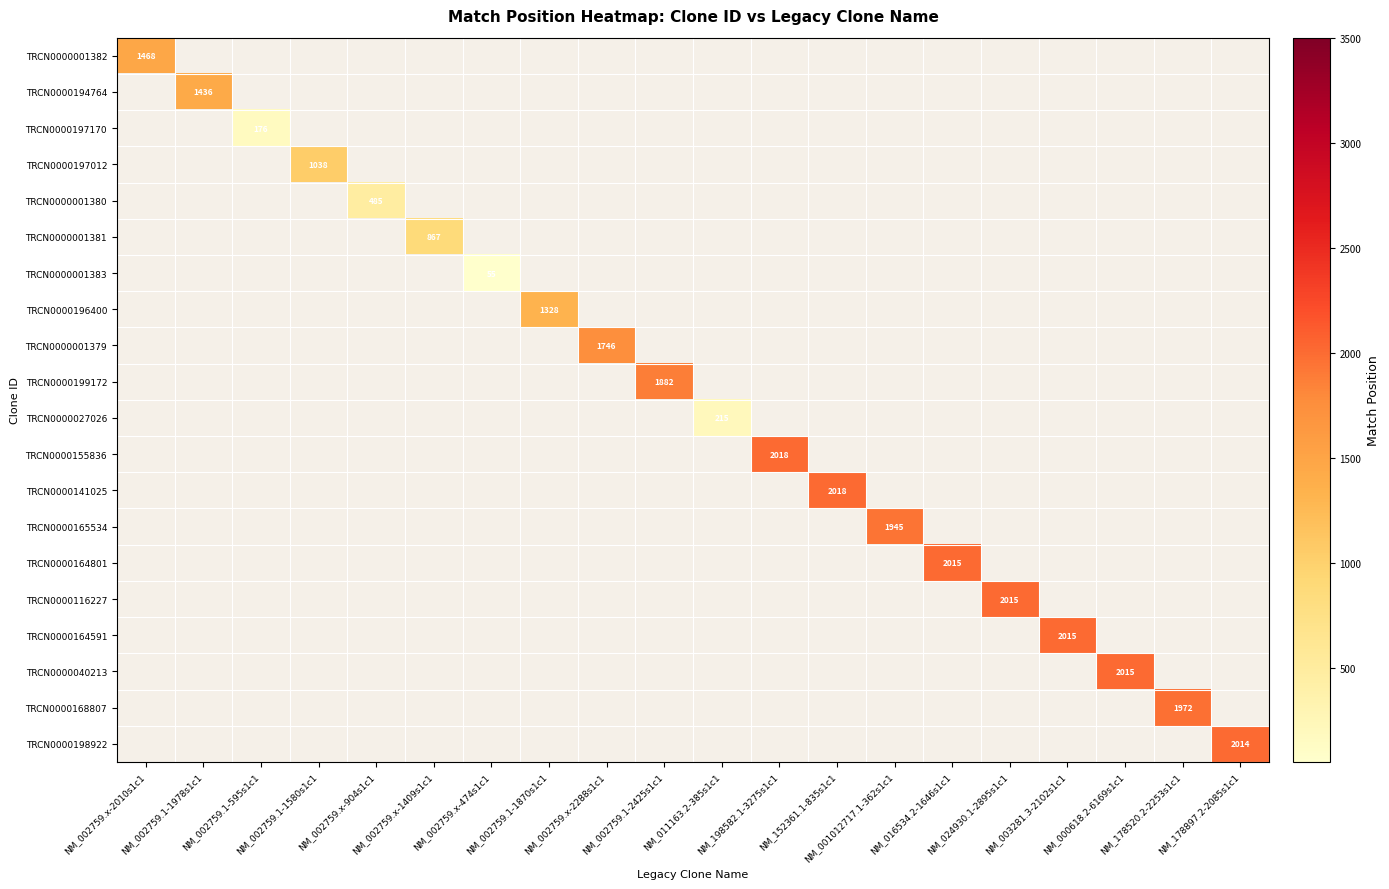

Between NM_002759.x-1409s1c1 and NM_002759.1-1870s1c1, which is larger?

NM_002759.1-1870s1c1